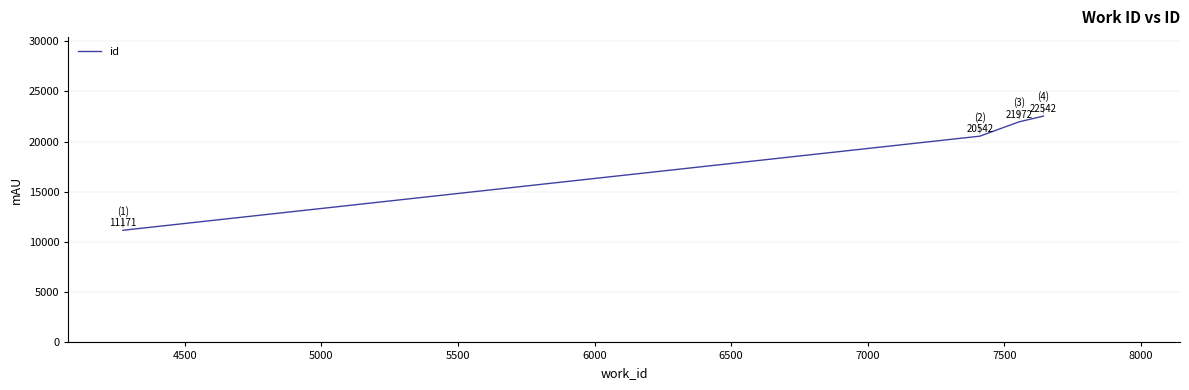

What is the maximum value shown in the chart?

22542